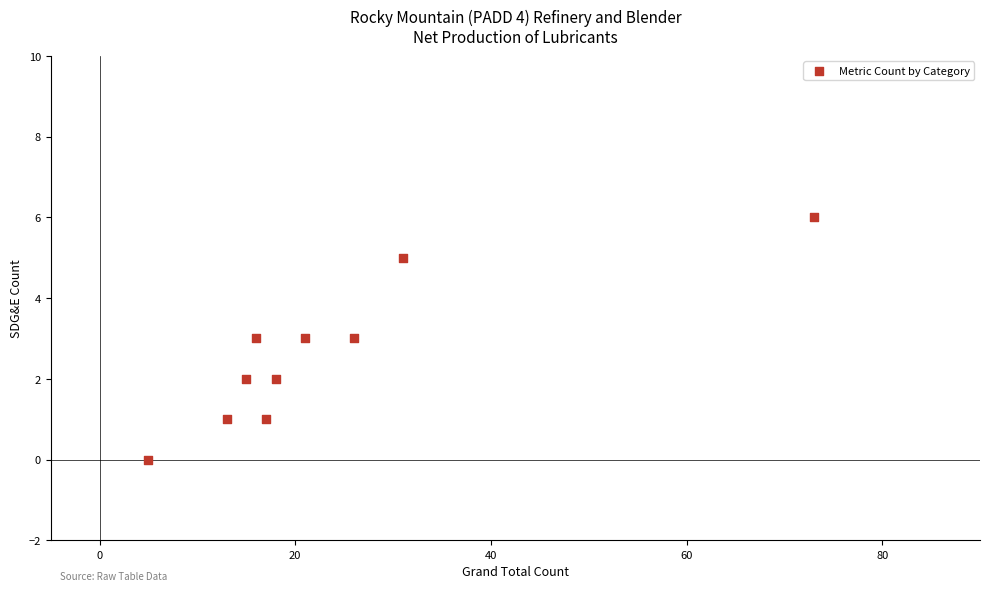

What is the average Y value?

3